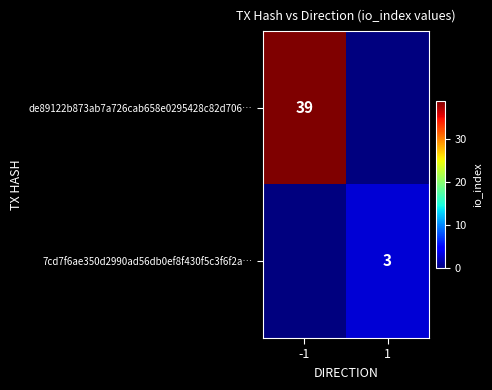

At how many categories does at least one series exceed 38?

1